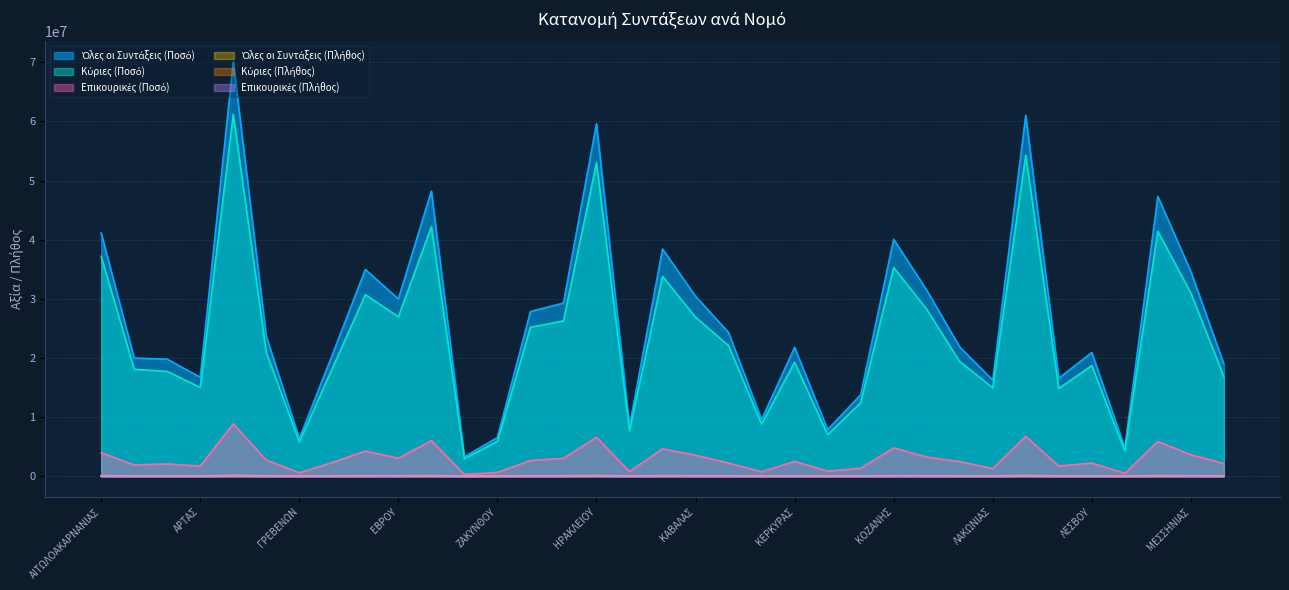

What are all the series names shown in the legend?

Όλες οι Συντάξεις (Ποσό), Κύριες (Ποσό), Επικουρικές (Ποσό), Όλες οι Συντάξεις (Πλήθος), Κύριες (Πλήθος), Επικουρικές (Πλήθος)